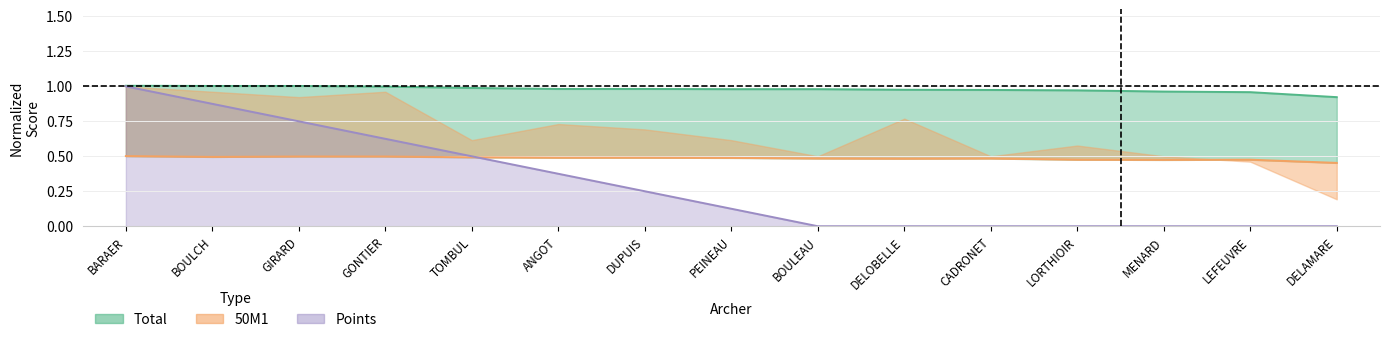

At which label does Total reach its minimum?

DELAMARE